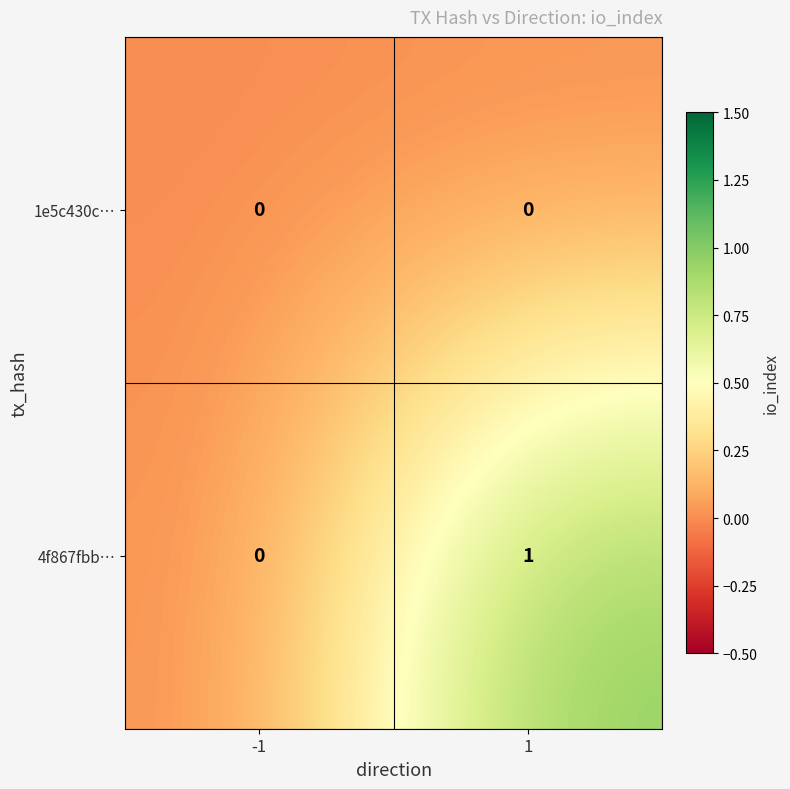

List the series in order of their peak value, lowest first.

1e5c430c…, 4f867fbb…